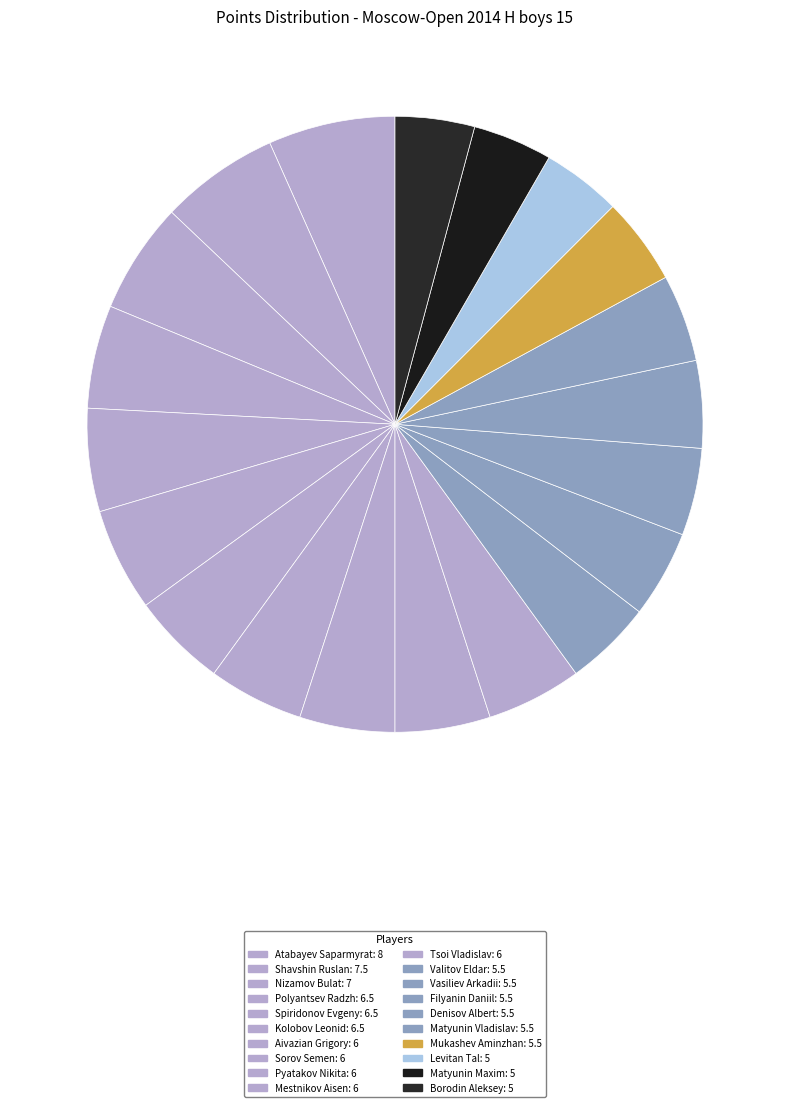

How many segments does this pie chart have?

20